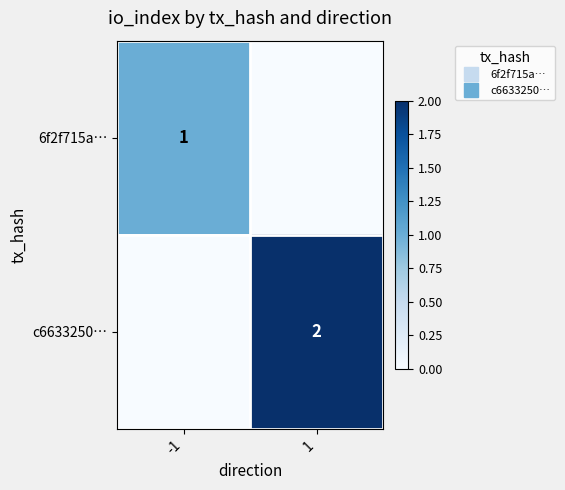

Which has a higher value, -1 or 1?

-1